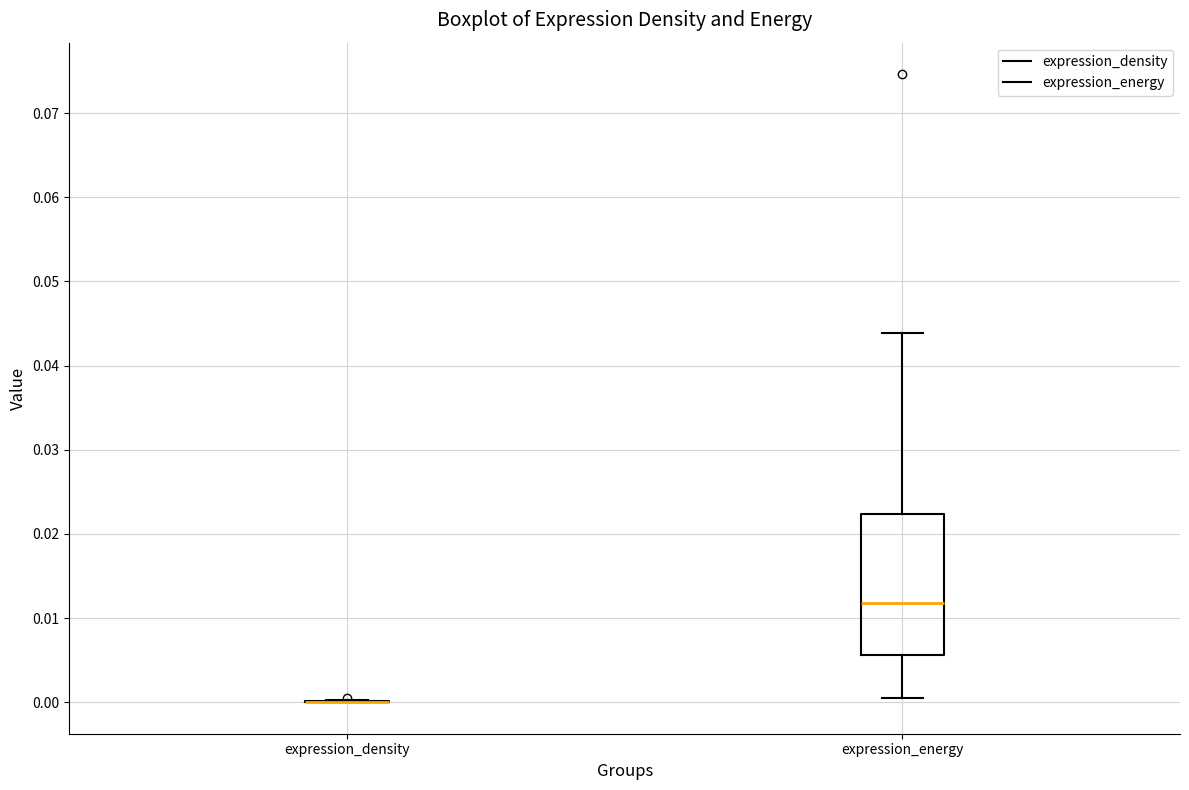

Reading left to right, transcribe this box plot: for each box, give where its median line is, the range the box spans, and where its two whiskers end, as read against the y-axis. The values are not printed on the chart, so give them approximately, as read against the axis.

expression_density: box collapsed to a line at 0.000, whiskers 0.000 to 0.000
expression_energy: median 0.012, box 0.006 to 0.022, whiskers 0.000 to 0.044